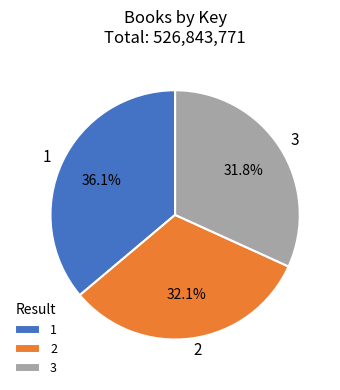

To the nearest percent, what is the difference between the largest and smallest slice percentages?

4%